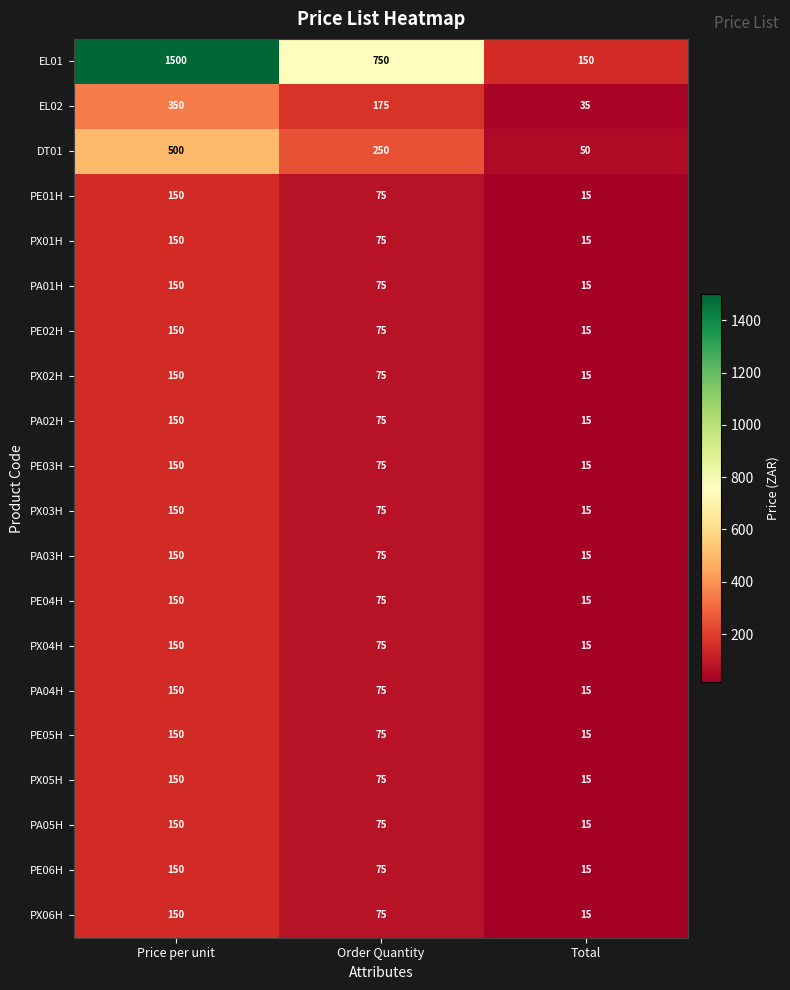

At which label does PX06H first exceed 75?

Price per unit